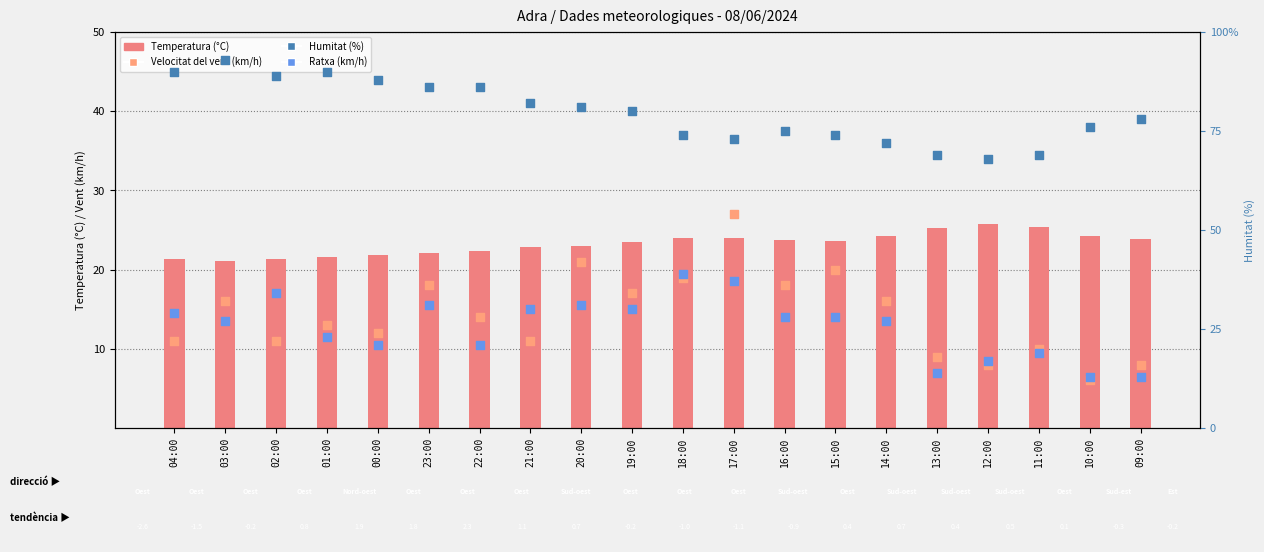

What are all the series names shown in the legend?

Temperatura (°C), Velocitat del vent (km/h), Humitat (%), Ratxa (km/h)